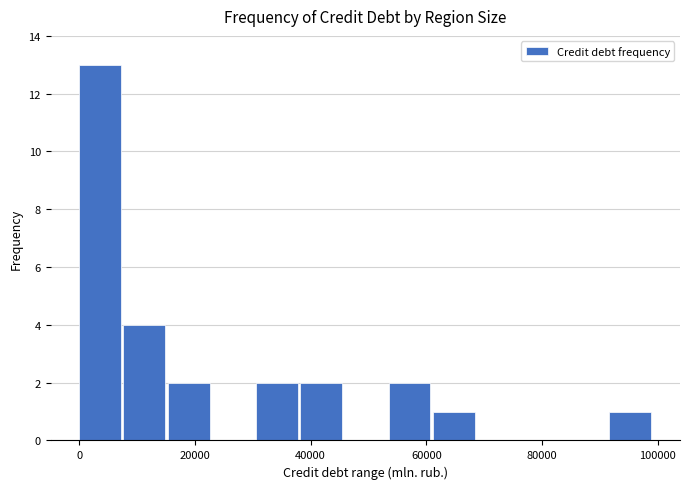

Read against the x-axis, roughly where is the centre of the tallest bar?

4000